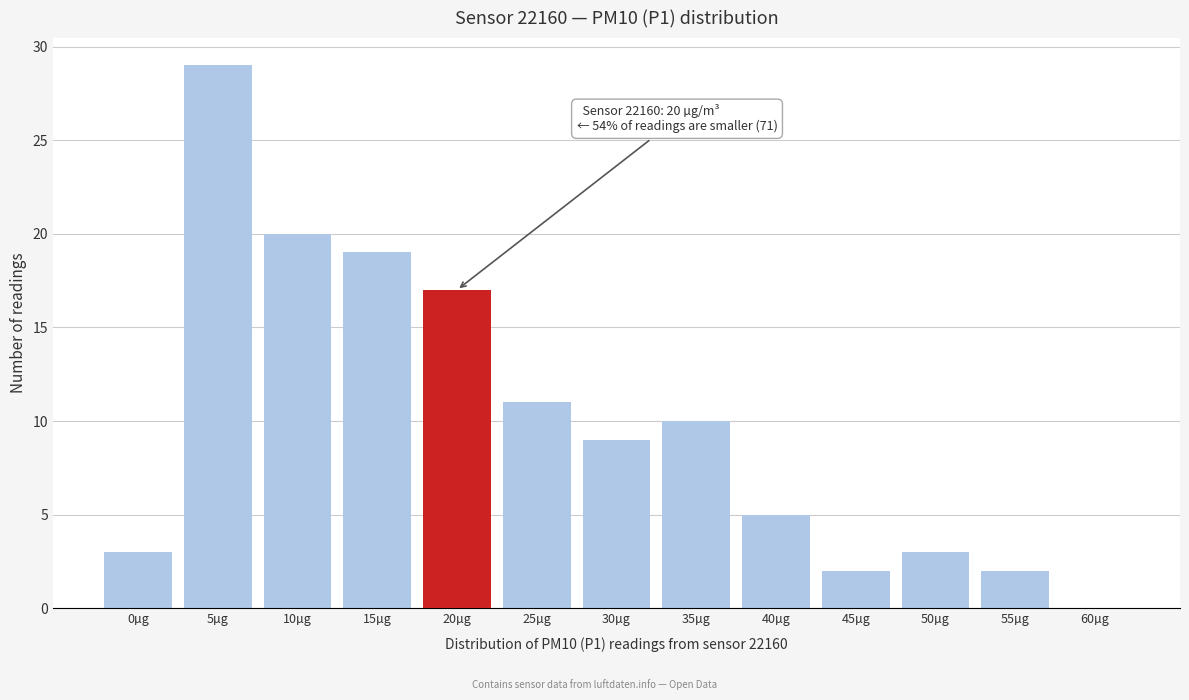

Reading left to right, extract all data points from this chart.

0µg=3	5µg=29	10µg=20	15µg=19	20µg=17	25µg=11	30µg=9	35µg=10	40µg=5	45µg=2	50µg=3	55µg=2	60µg=0